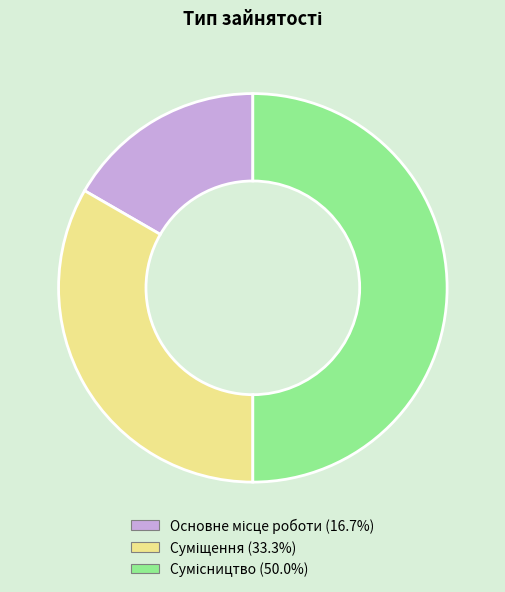

To the nearest percent, what is the difference between the Сумісництво and Суміщення slice percentages?

17%